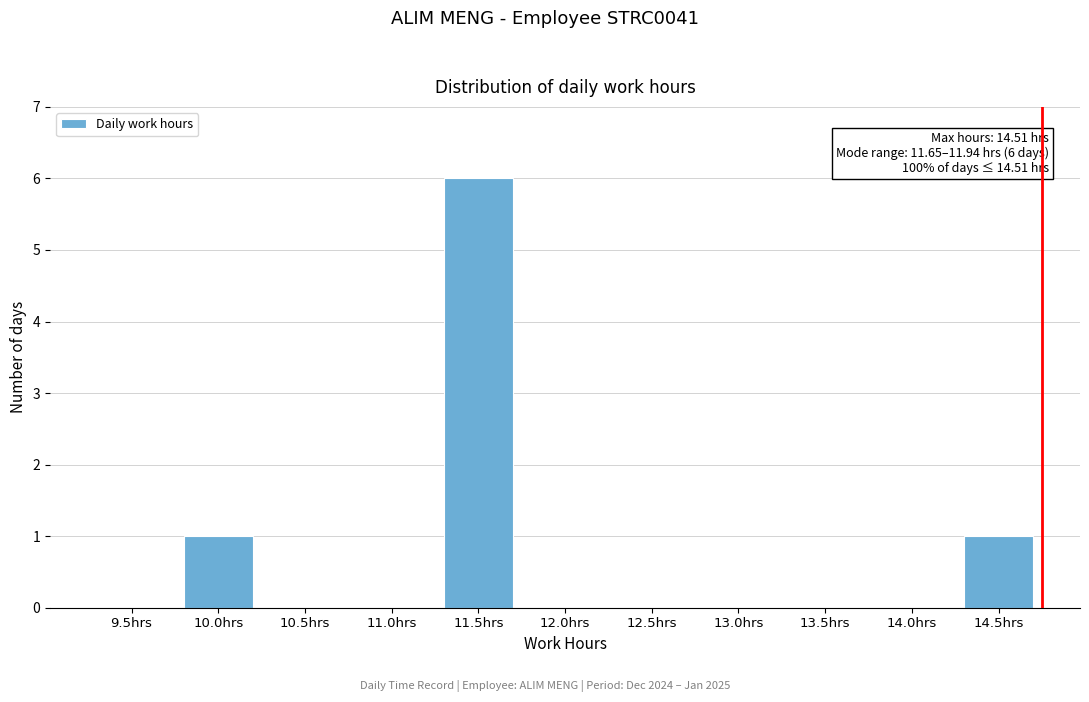

Reading right to left, list all the values displayed in this chart.

14.5hrs=1	14.0hrs=0	13.5hrs=0	13.0hrs=0	12.5hrs=0	12.0hrs=0	11.5hrs=6	11.0hrs=0	10.5hrs=0	10.0hrs=1	9.5hrs=0